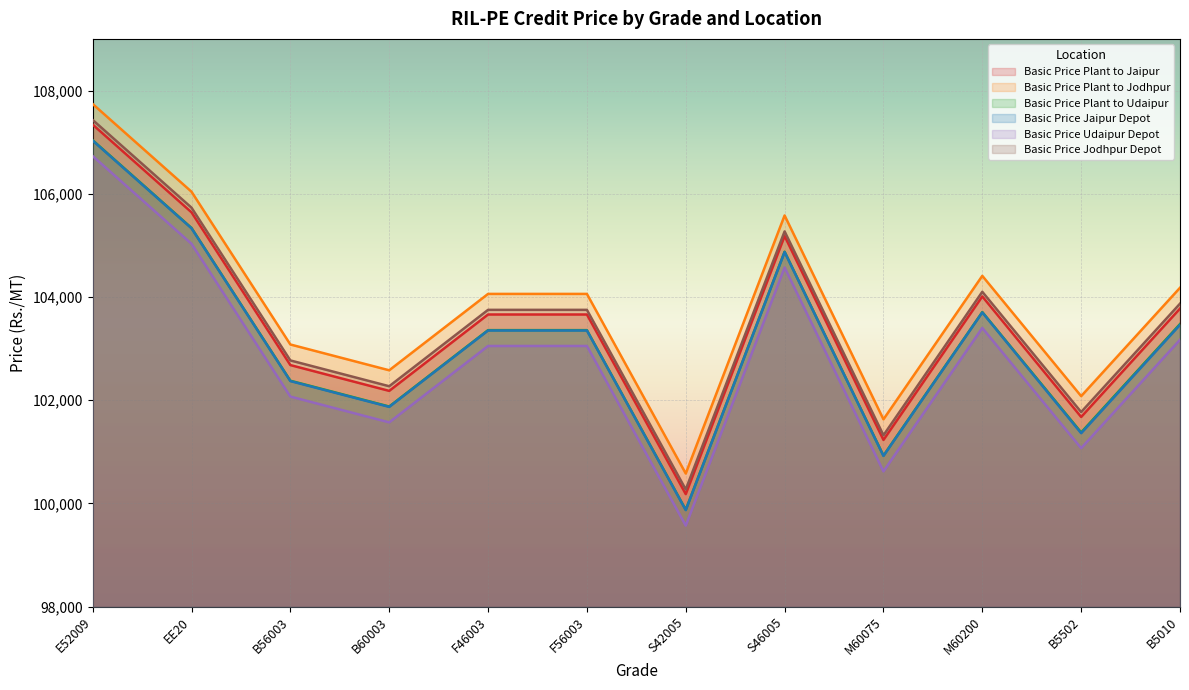

The Basic Price Udaipur Depot series shows 48957 at B56003. True or false?

False